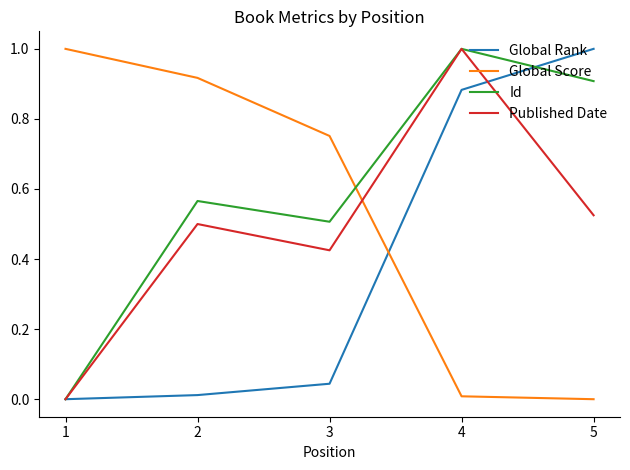

What is the greatest value displayed?

1.0